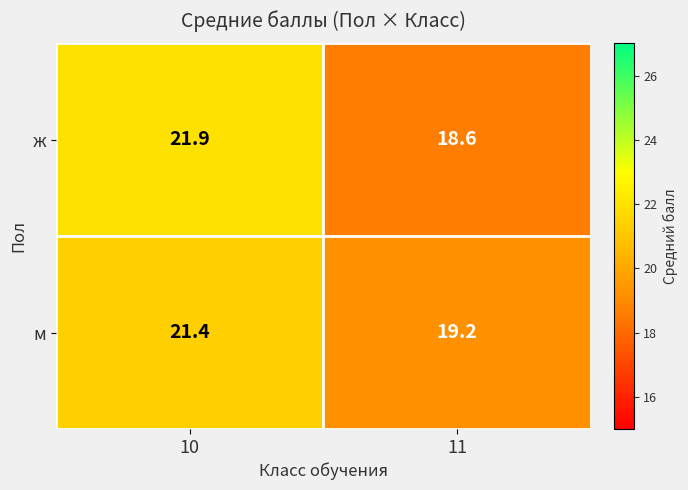

True or false: м has a value of 10.0 at 11.

False